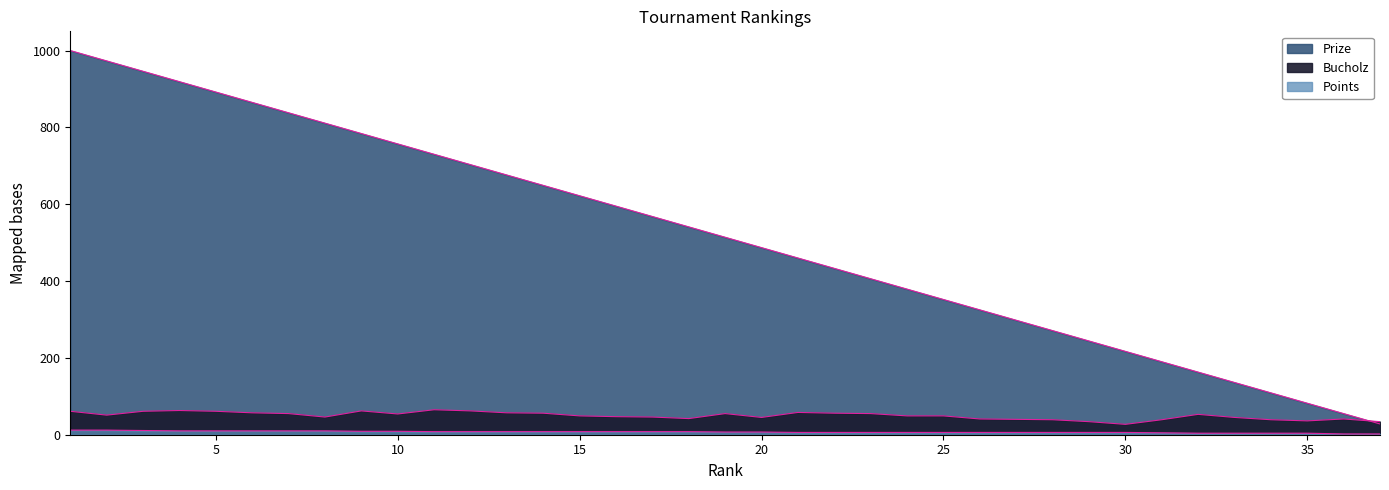

At which category does the chart reach its minimum across all series?

36